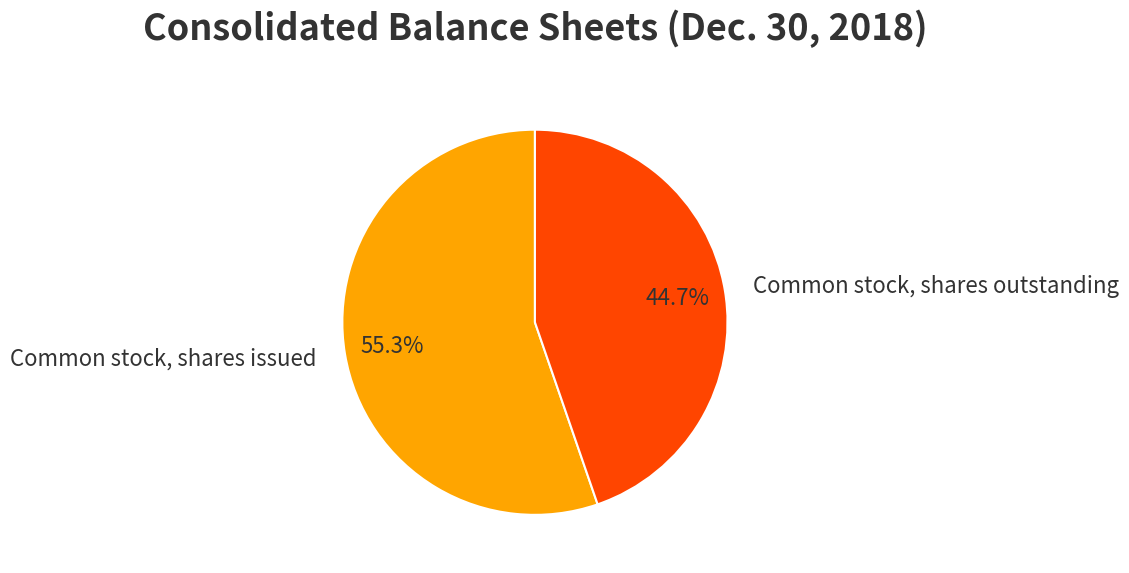

What percentage do Common stock, shares issued and Common stock, shares outstanding together represent?

100.0%